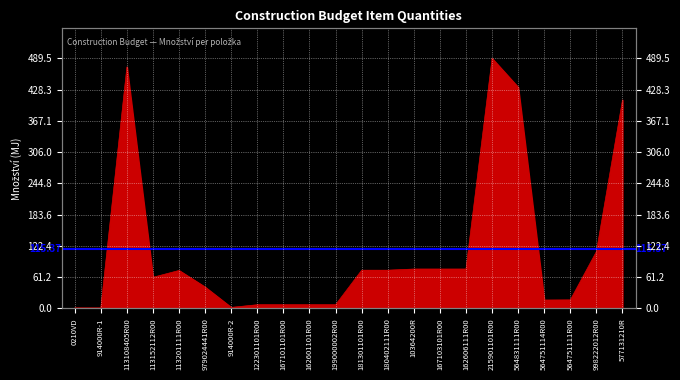

Where is the data nearest to the value 245?

998222012R00